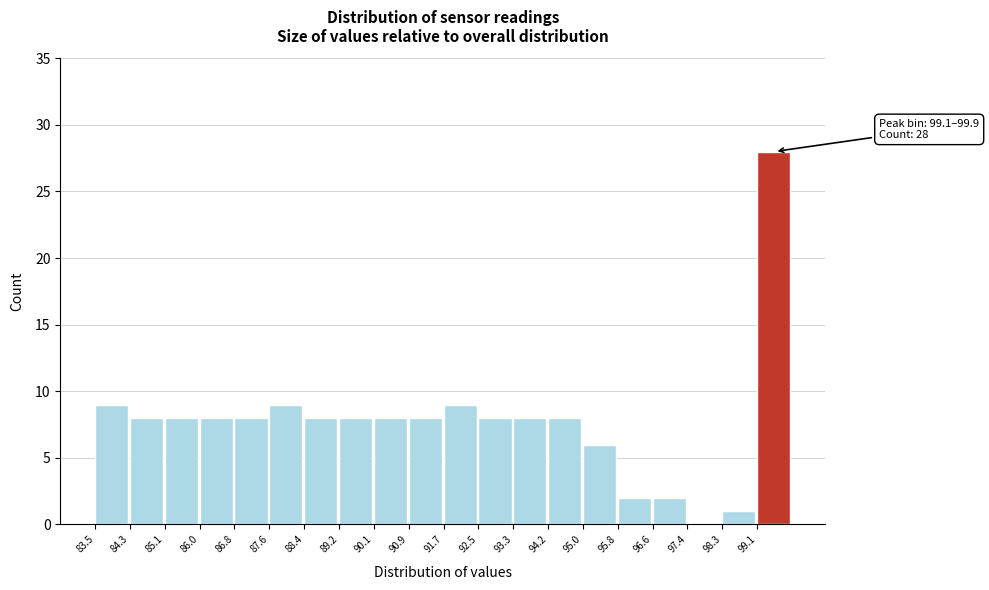

Which range on the x-axis has the tallest bar?

99.08 to 99.90